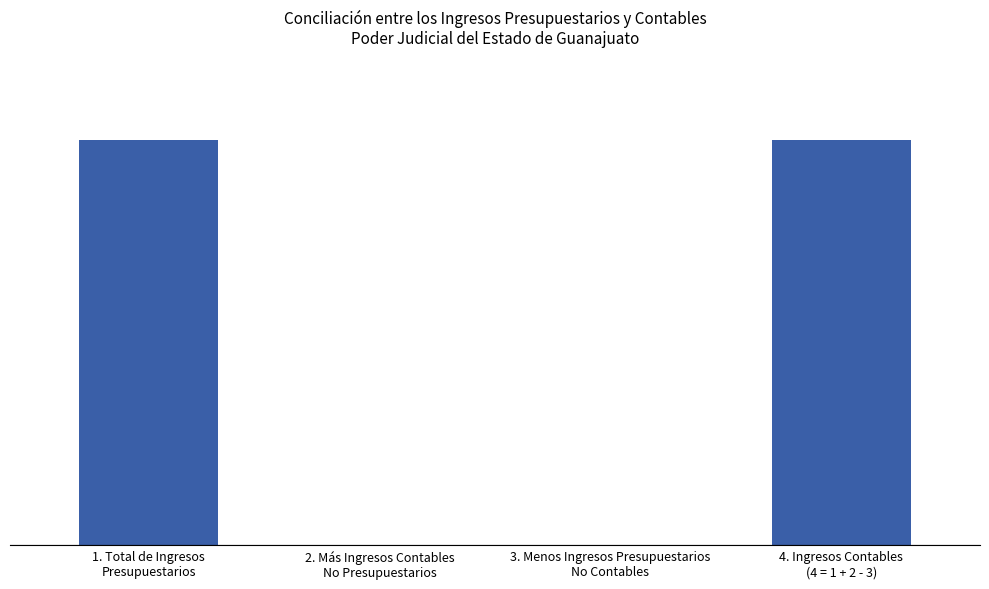

Are the bars horizontal?

No